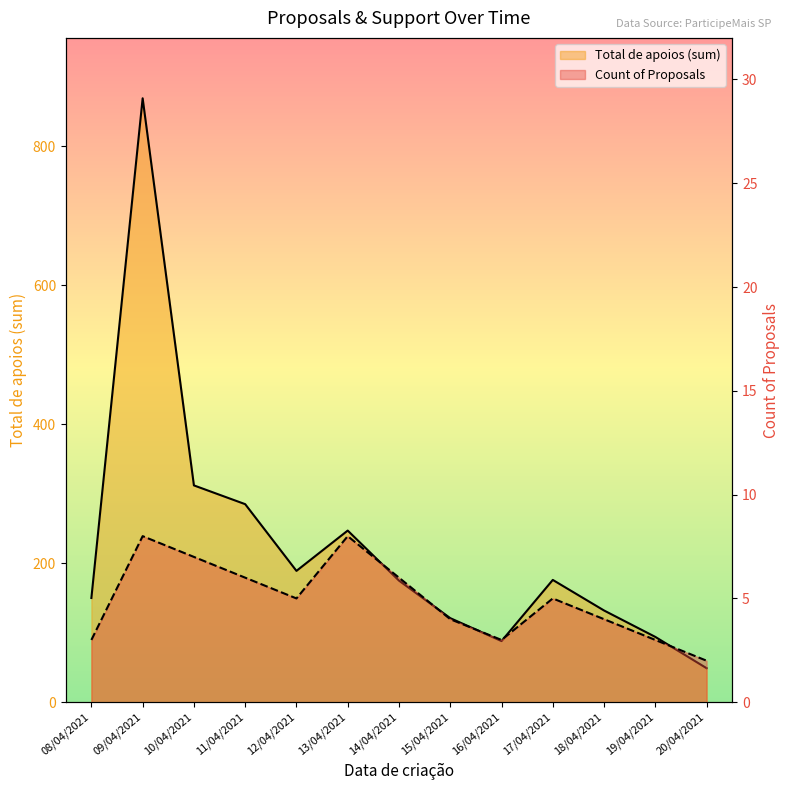

Rank the series by their maximum value, from highest to lowest.

Total de apoios (sum), Count of Proposals